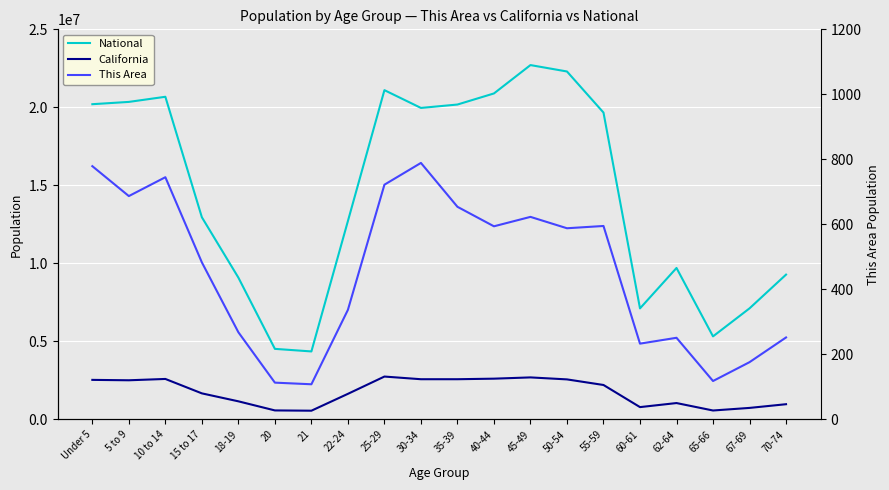

True or false: National has more than 2 points higher than both neighbors.

True